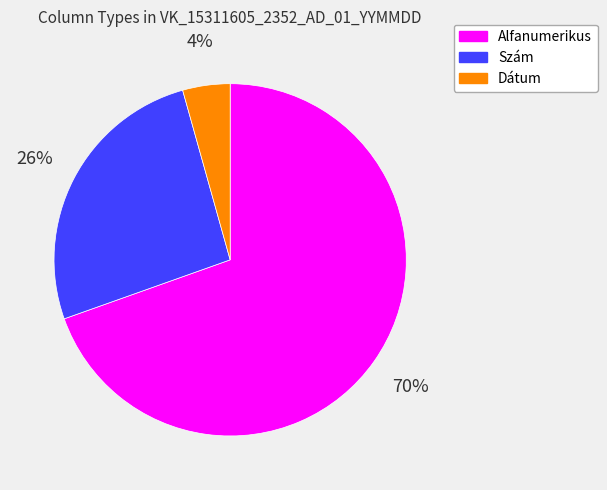

How many slices are in this pie chart?

3